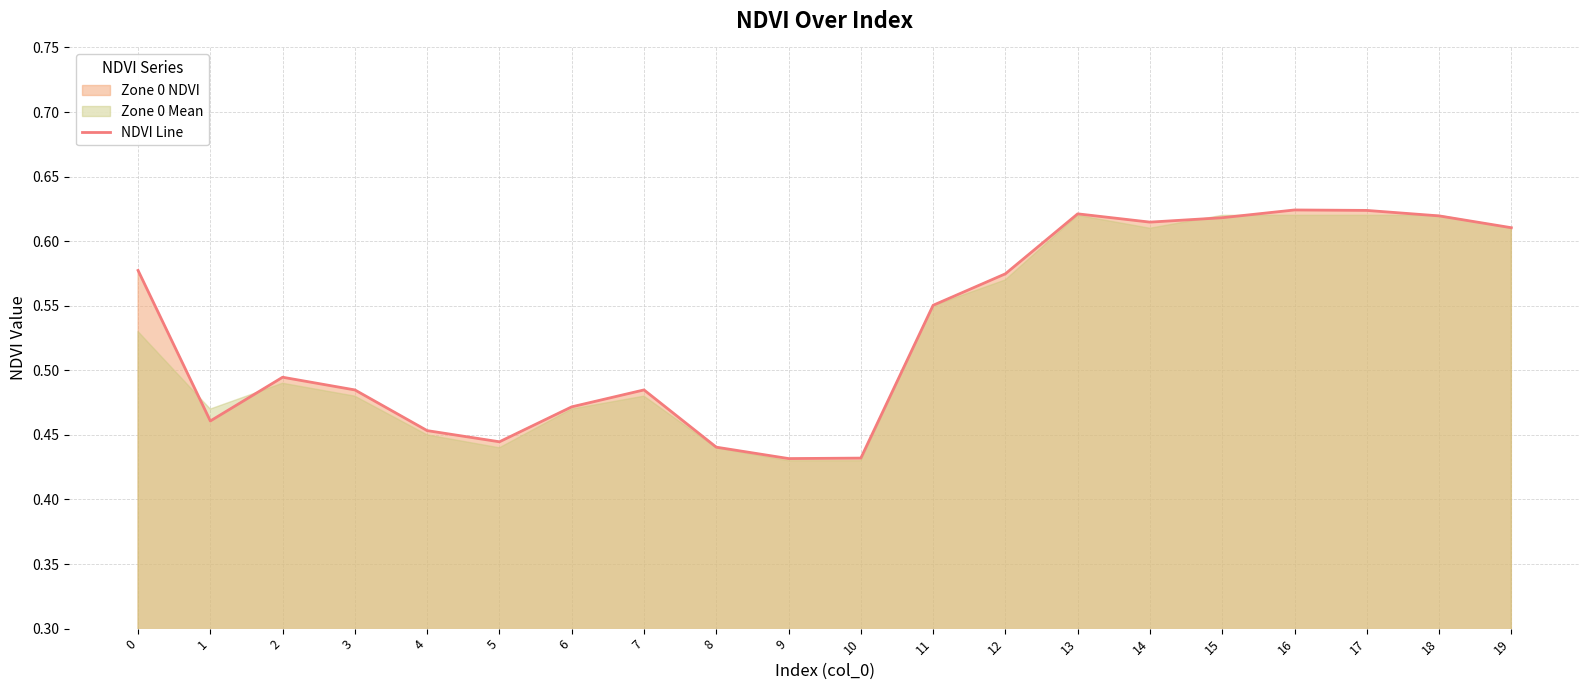

What is the change in value from 7 to 16?

+0.1